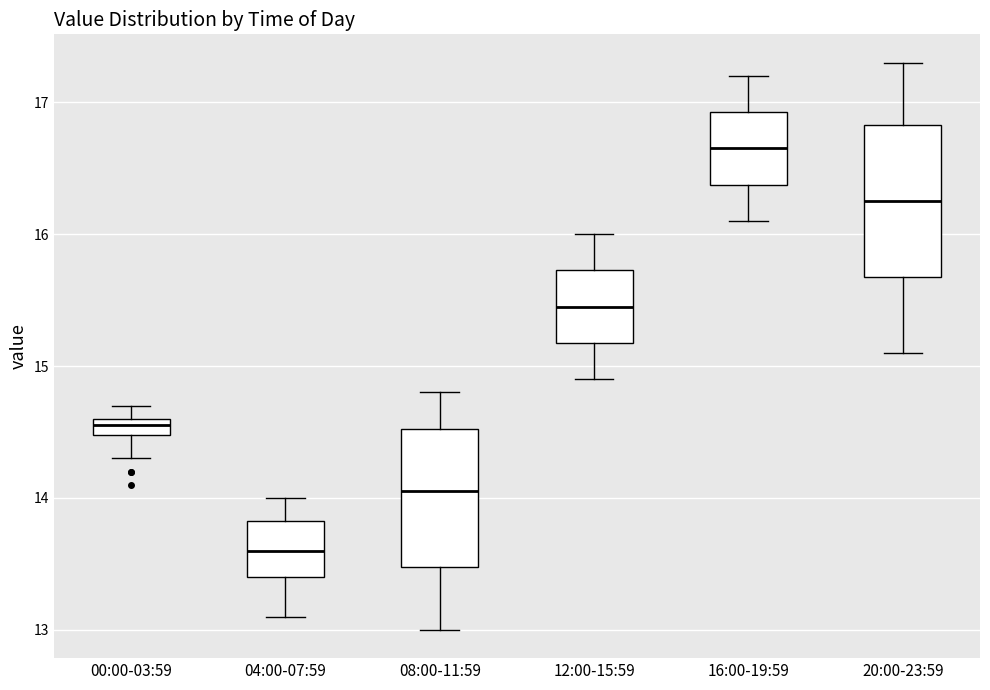

Where does the upper whisker of the box for 04:00-07:59 end on the y-axis? The values are not printed on the chart, so give them approximately, as read against the axis.

14.0